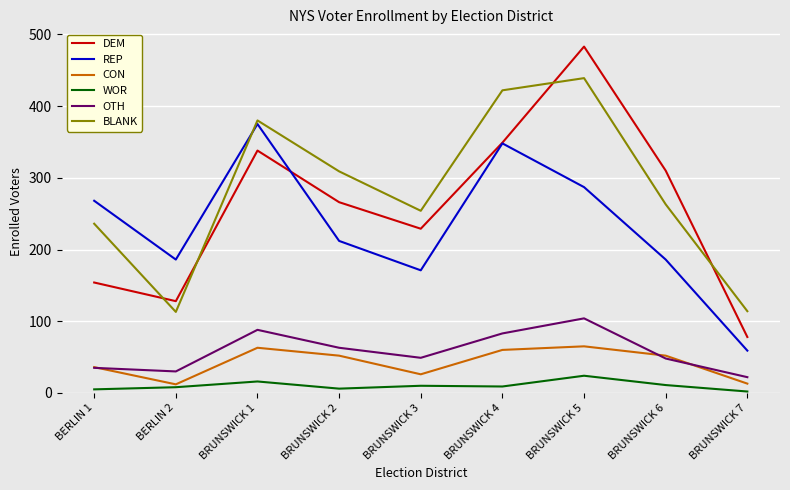

What are all the series names shown in the legend?

DEM, REP, CON, WOR, OTH, BLANK